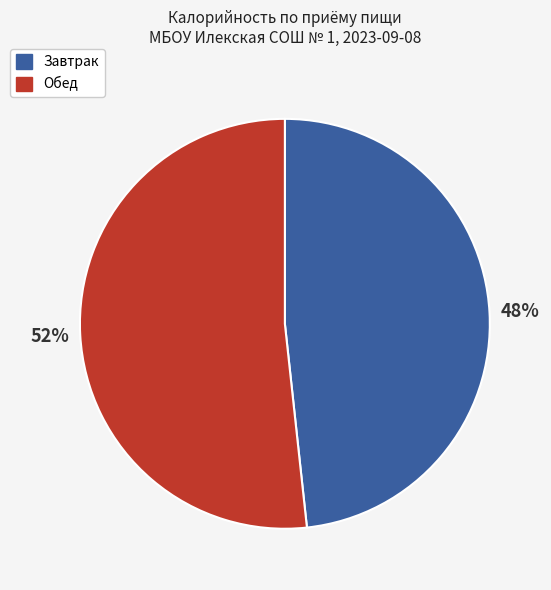

To the nearest percent, what is the average slice percentage?

50%